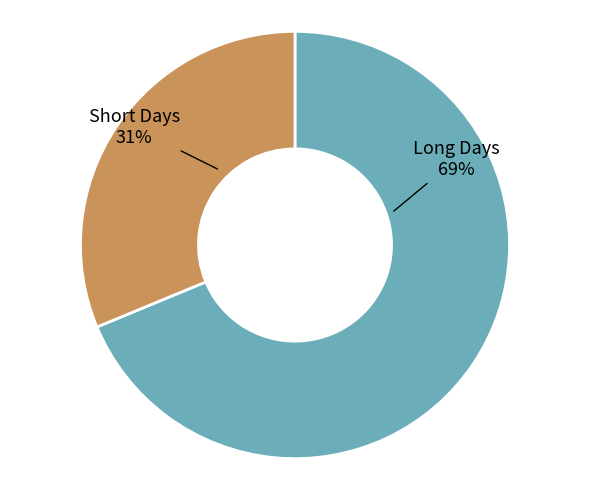

To the nearest percent, what is the average slice percentage?

50%